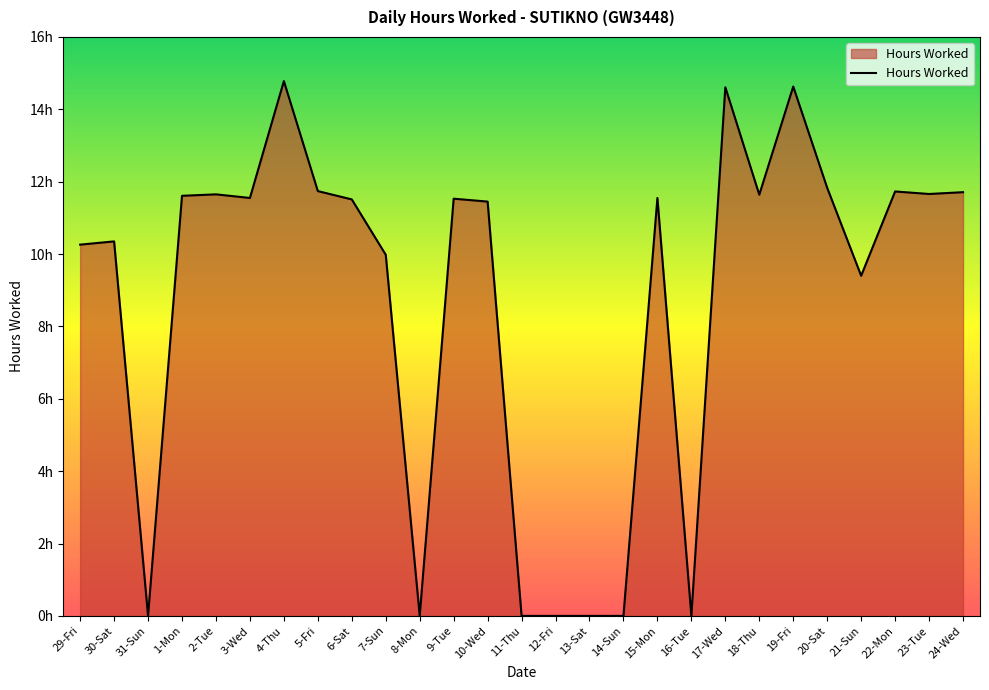

Which label corresponds to the smallest value in the chart?

31-Sun